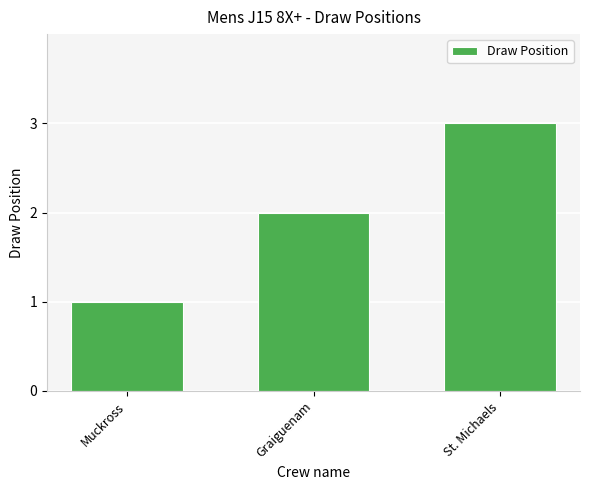

What is the difference between the maximum and minimum values?

2